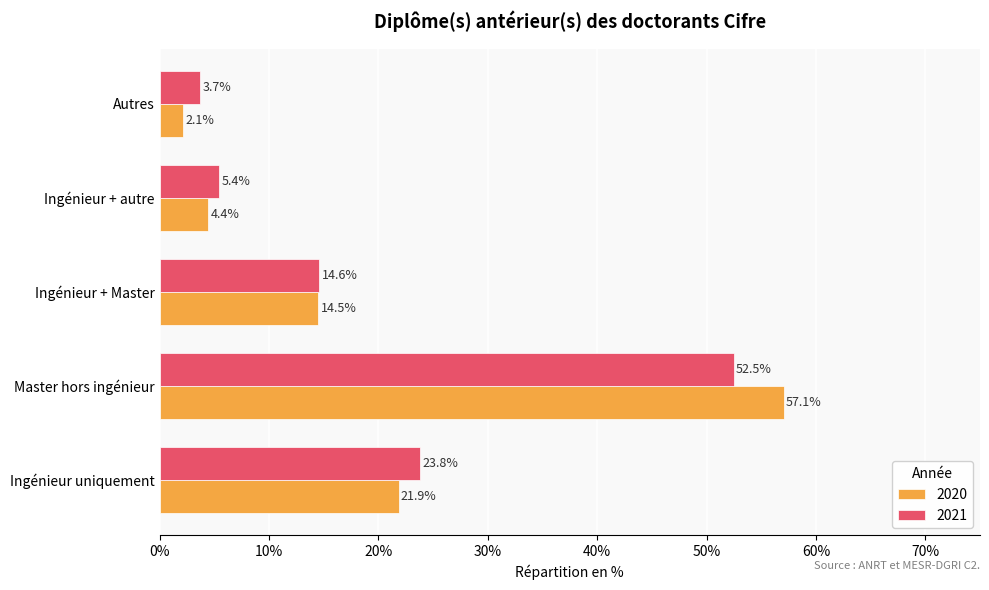

Reading right to left, list all the values displayed in this chart.

2020: Autres=0.0	Ingénieur + autre=0.0	Ingénieur + Master=0.1	Master hors ingénieur=0.6	Ingénieur uniquement=0.2
2021: Autres=0.0	Ingénieur + autre=0.1	Ingénieur + Master=0.1	Master hors ingénieur=0.5	Ingénieur uniquement=0.2